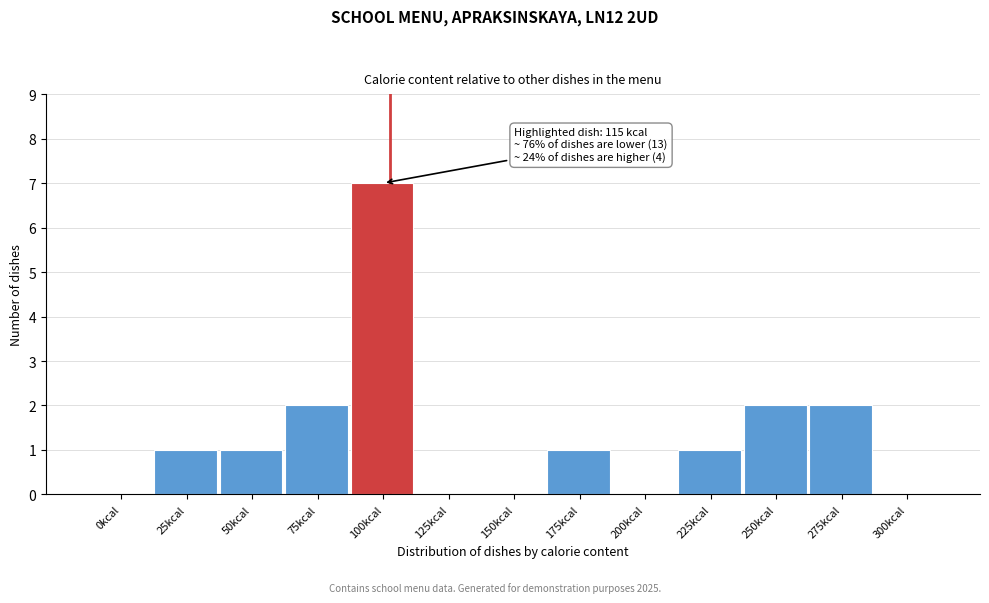

Reading left to right, transcribe all the data shown in this chart.

0kcal=0	25kcal=1	50kcal=1	75kcal=2	100kcal=7	125kcal=0	150kcal=0	175kcal=1	200kcal=0	225kcal=1	250kcal=2	275kcal=2	300kcal=0